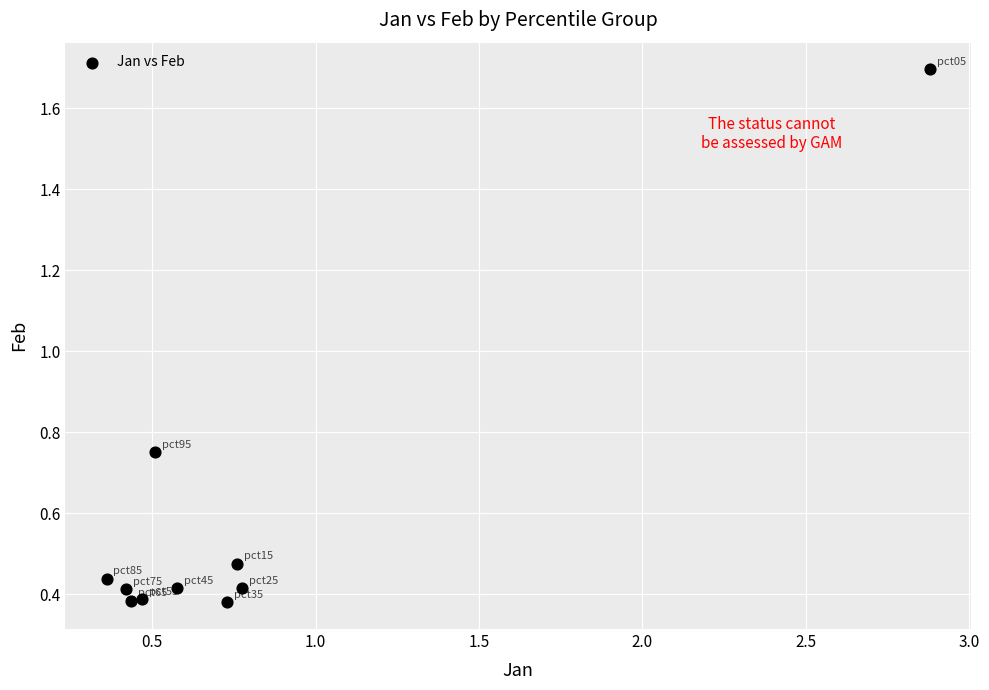

What is the average Y value?

0.6